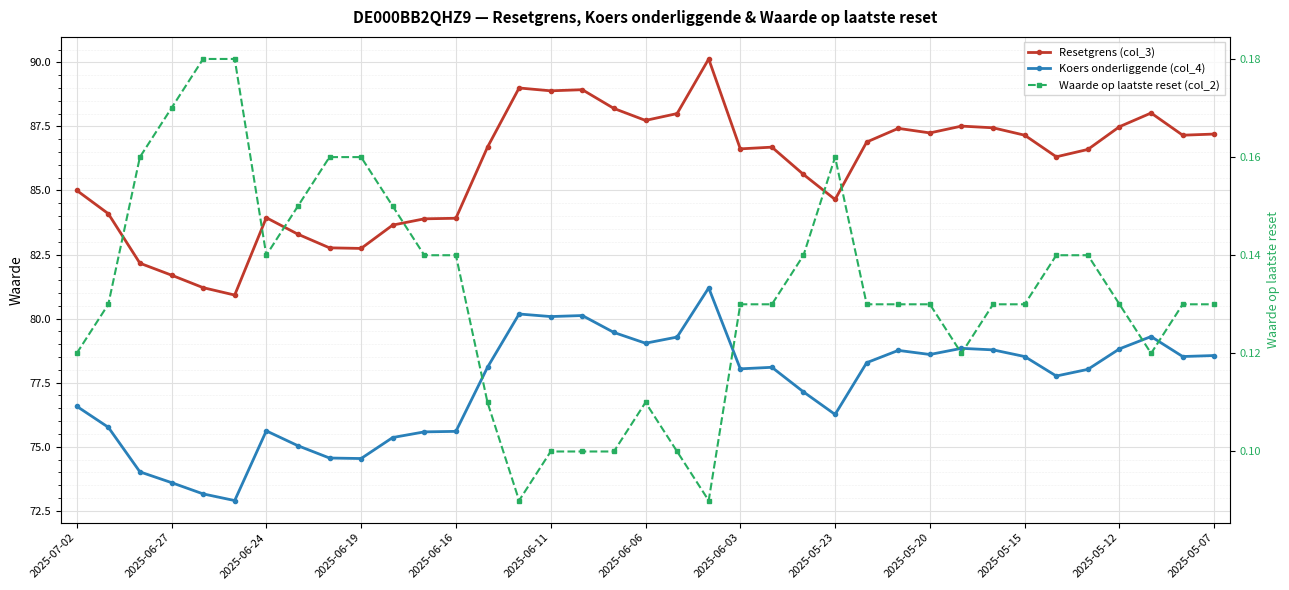

What is the smallest value displayed?

0.1